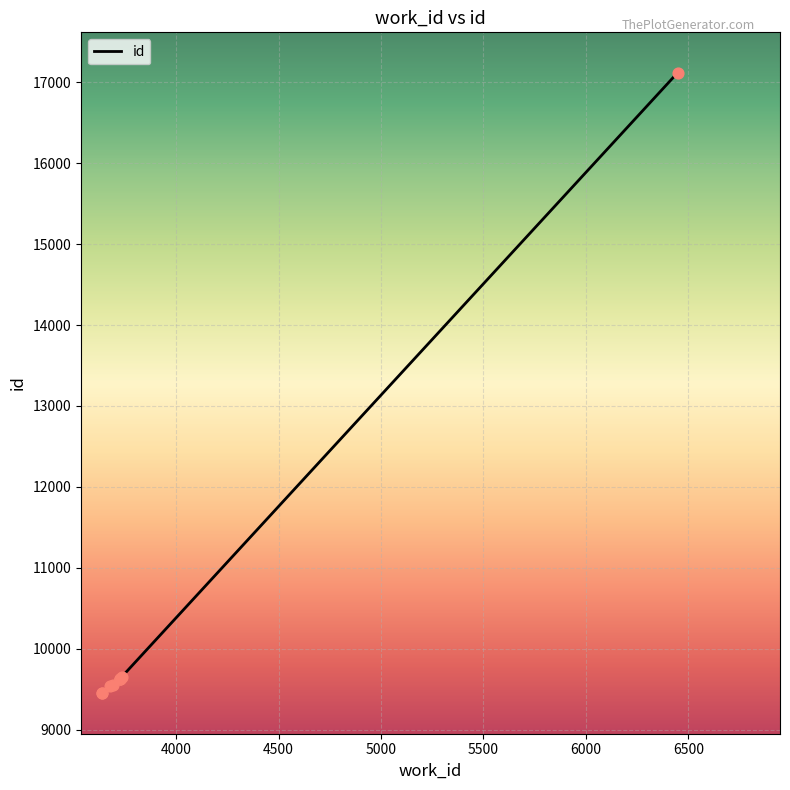

What is the change in value from 3725 to 3731?

+14